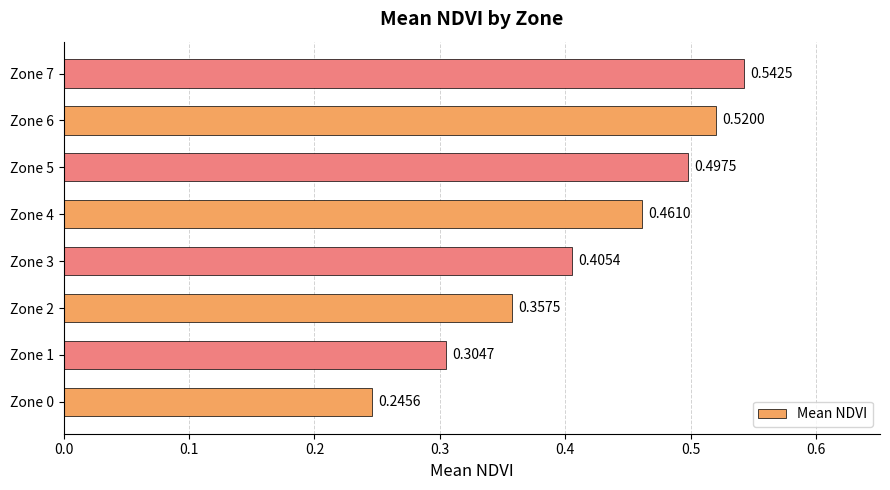

Rank the categories by value from highest to lowest.

Zone 7, Zone 6, Zone 5, Zone 4, Zone 3, Zone 2, Zone 1, Zone 0